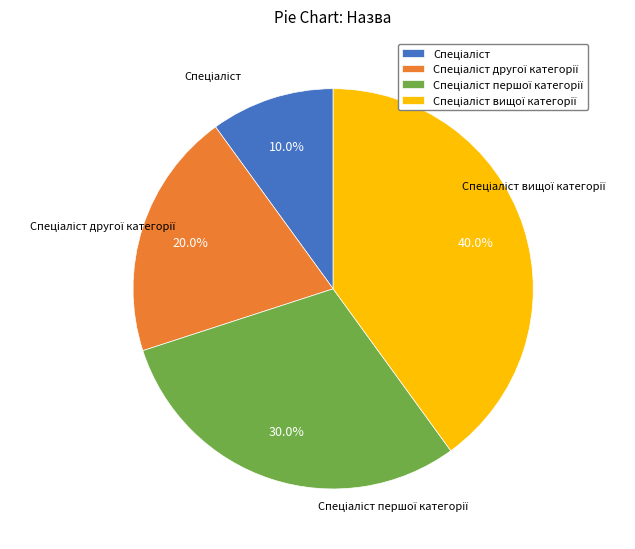

Is there a majority slice in this chart?

No